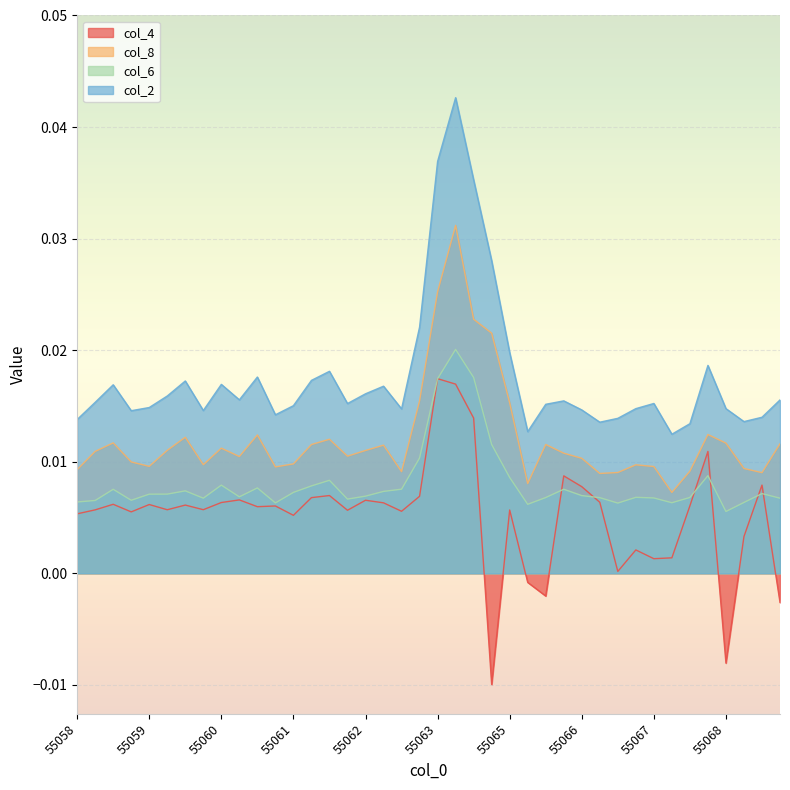

Reading left to right, extract all data points from this chart.

col_4: 0.0	0.0	0.0	0.0	0.0	0.0	0.0	0.0	0.0	0.0	0.0	0.0	0.0	0.0	0.0	0.0	0.0	0.0	0.0	0.0	0.0	0.0	0.0	-0.0	0.0	-0.0	-0.0	0.0	0.0	0.0	0.0	0.0	0.0	0.0	0.0	0.0	-0.0	0.0	0.0	-0.0
col_8: 0.0	0.0	0.0	0.0	0.0	0.0	0.0	0.0	0.0	0.0	0.0	0.0	0.0	0.0	0.0	0.0	0.0	0.0	0.0	0.0	0.0	0.0	0.0	0.0	0.0	0.0	0.0	0.0	0.0	0.0	0.0	0.0	0.0	0.0	0.0	0.0	0.0	0.0	0.0	0.0
col_6: 0.0	0.0	0.0	0.0	0.0	0.0	0.0	0.0	0.0	0.0	0.0	0.0	0.0	0.0	0.0	0.0	0.0	0.0	0.0	0.0	0.0	0.0	0.0	0.0	0.0	0.0	0.0	0.0	0.0	0.0	0.0	0.0	0.0	0.0	0.0	0.0	0.0	0.0	0.0	0.0
col_2: 0.0	0.0	0.0	0.0	0.0	0.0	0.0	0.0	0.0	0.0	0.0	0.0	0.0	0.0	0.0	0.0	0.0	0.0	0.0	0.0	0.0	0.0	0.0	0.0	0.0	0.0	0.0	0.0	0.0	0.0	0.0	0.0	0.0	0.0	0.0	0.0	0.0	0.0	0.0	0.0